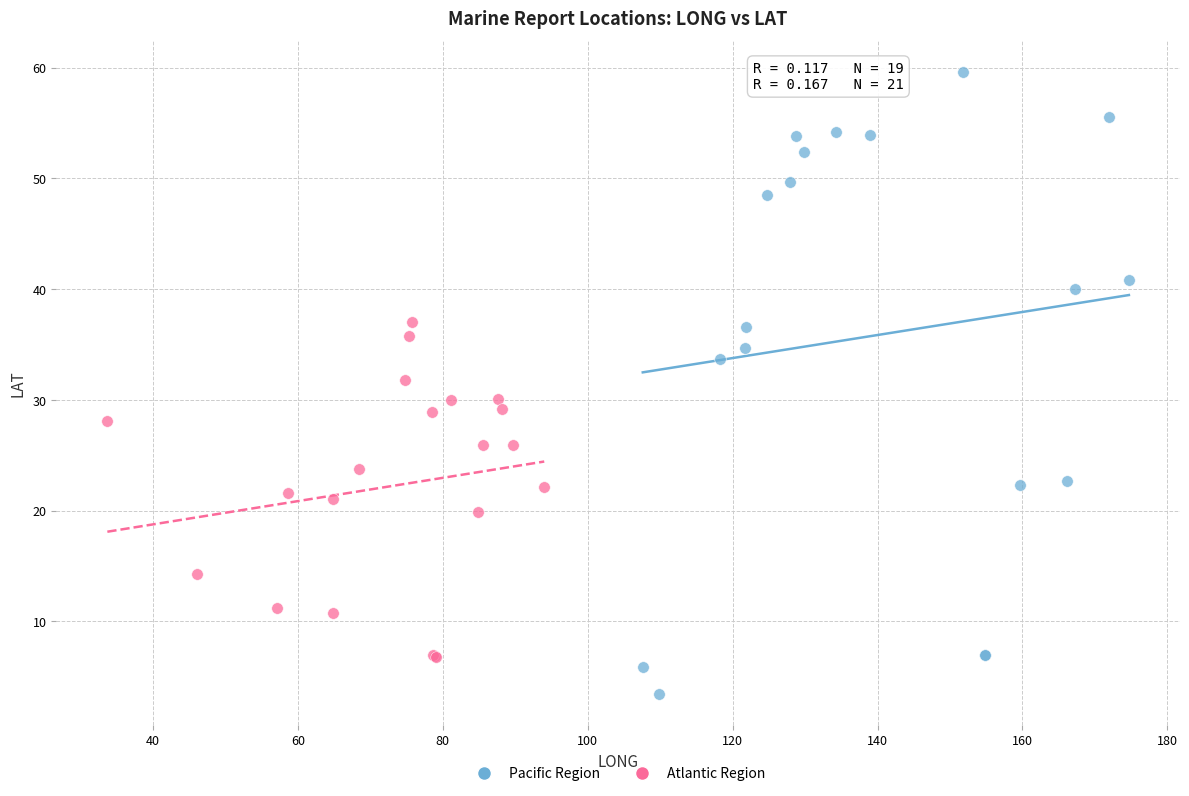

Which series contains the lowest Y value?

Pacific Region